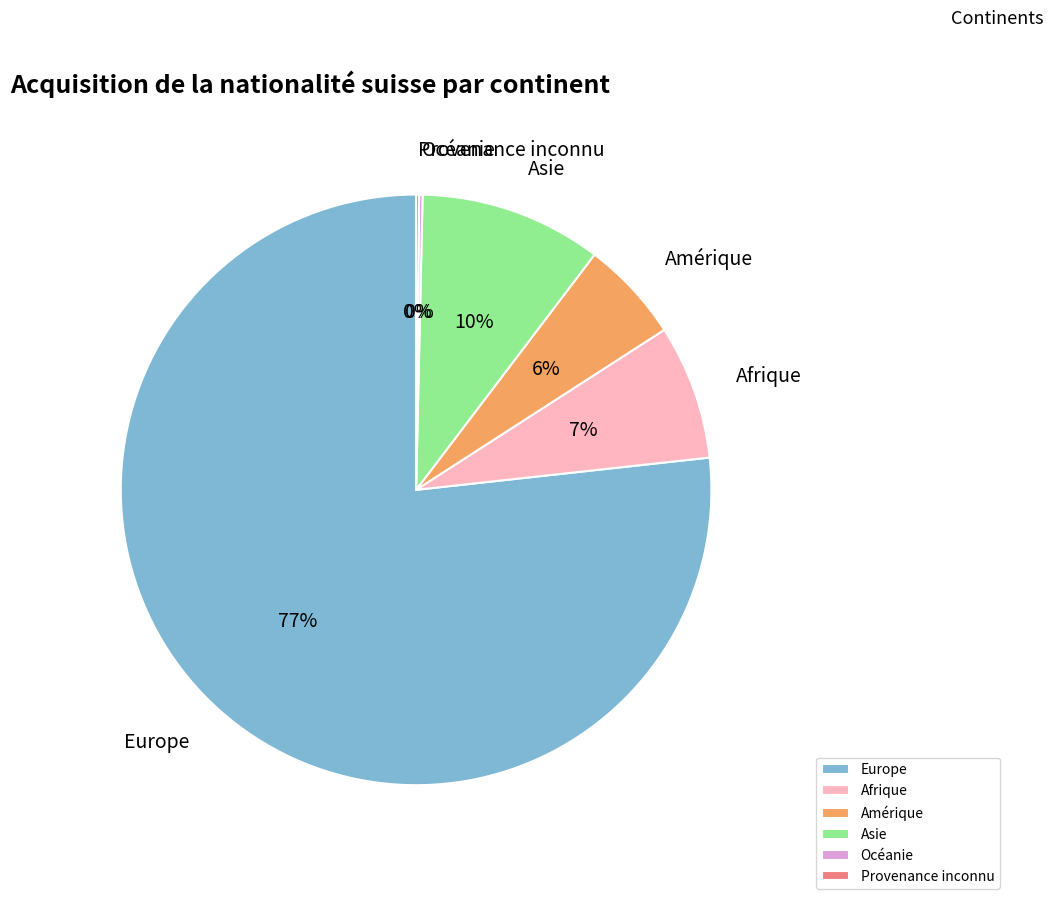

True or false: Amérique accounts for 6% of the total.

True